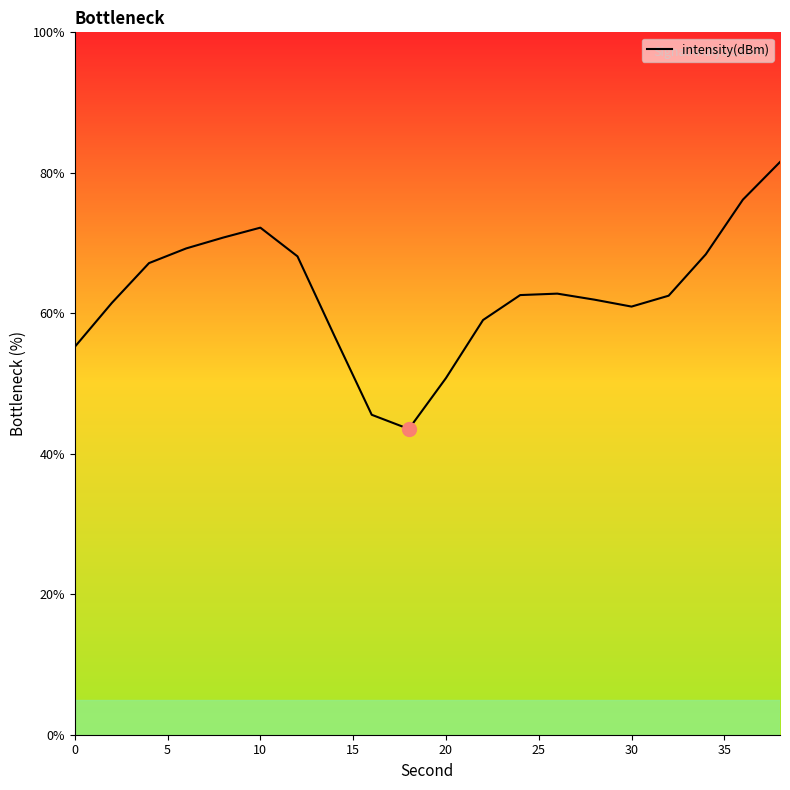

What is the smallest value displayed?

43.5